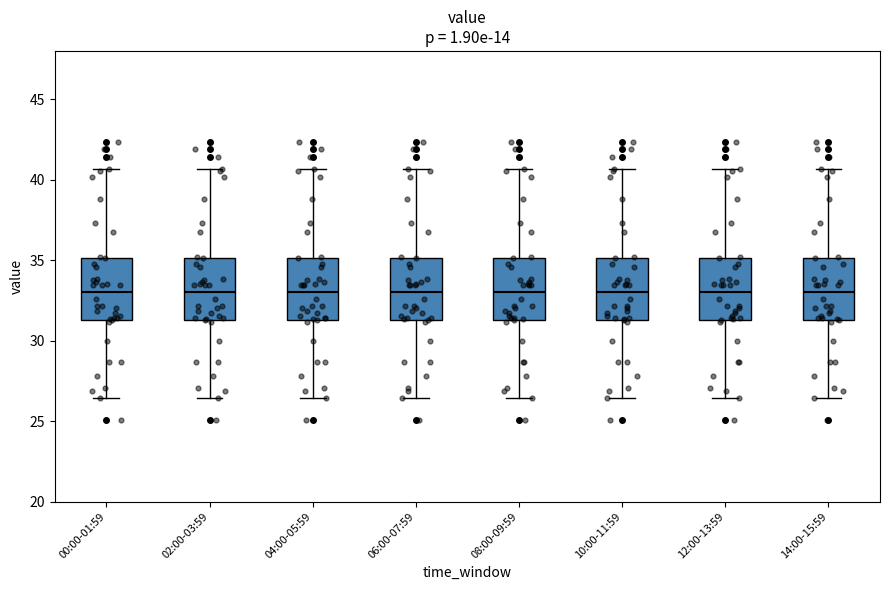

Reading left to right, transcribe this box plot: for each box, give where its median line is, the range the box spans, and where its two whiskers end, as read against the y-axis. The values are not printed on the chart, so give them approximately, as read against the axis.

00:00-01:59: median 33.0, box 31.5 to 35.0, whiskers 26.5 to 40.5
02:00-03:59: median 33.0, box 31.5 to 35.0, whiskers 26.5 to 40.5
04:00-05:59: median 33.0, box 31.5 to 35.0, whiskers 26.5 to 40.5
06:00-07:59: median 33.0, box 31.5 to 35.0, whiskers 26.5 to 40.5
08:00-09:59: median 33.0, box 31.5 to 35.0, whiskers 26.5 to 40.5
10:00-11:59: median 33.0, box 31.5 to 35.0, whiskers 26.5 to 40.5
12:00-13:59: median 33.0, box 31.5 to 35.0, whiskers 26.5 to 40.5
14:00-15:59: median 33.0, box 31.5 to 35.0, whiskers 26.5 to 40.5